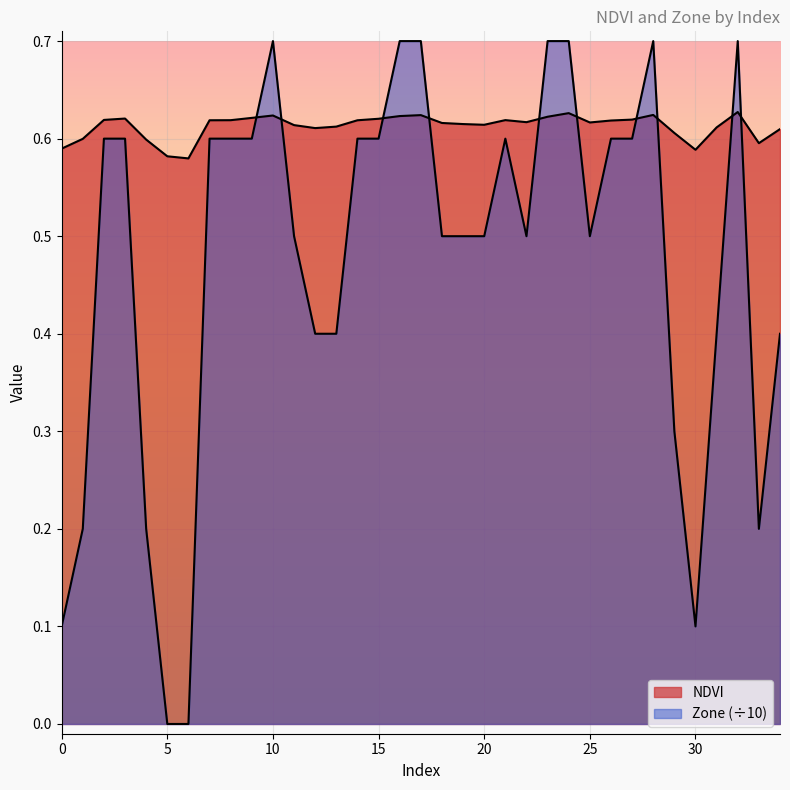

How many categories are shown in the chart?

35